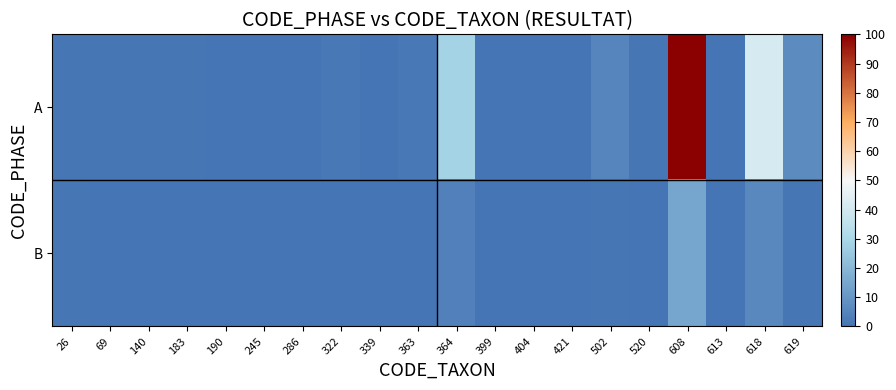

Reading left to right, list all the values displayed in this chart.

A: 26=0.7	69=0.7	140=0.7	183=0.7	190=0.0	245=0.0	286=0.0	322=1.5	339=0.0	363=1.5	364=28.1	399=0.0	404=0.0	421=0.0	502=5.2	520=0.7	608=100.0	613=0.0	618=41.5	619=6.7
B: 26=0.7	69=0.0	140=0.0	183=0.0	190=0.0	245=0.0	286=0.0	322=0.0	339=0.0	363=0.0	364=3.7	399=0.0	404=0.0	421=0.0	502=0.7	520=0.0	608=14.8	613=0.0	618=5.9	619=0.7